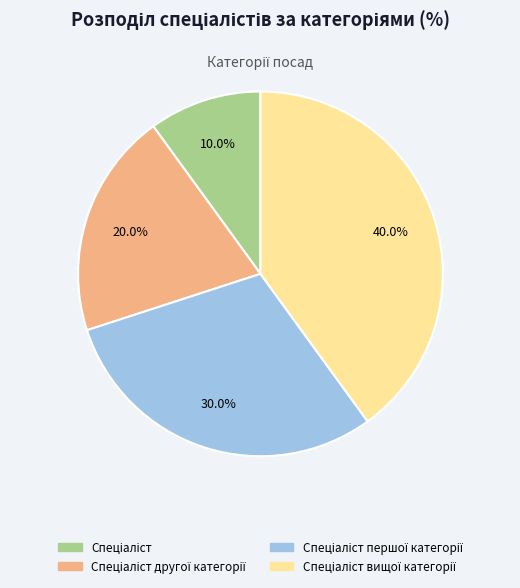

Is there a majority slice in this chart?

No